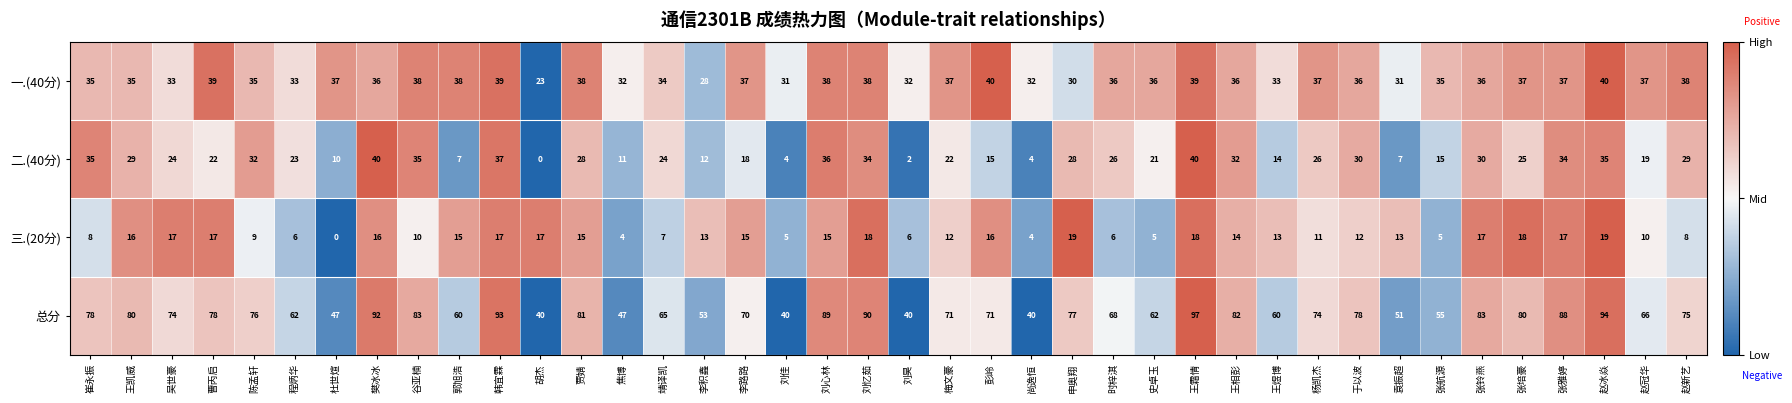

Rank the series at 王相彭 from highest to lowest value.

总分, 一.(40分), 二.(40分), 三.(20分)